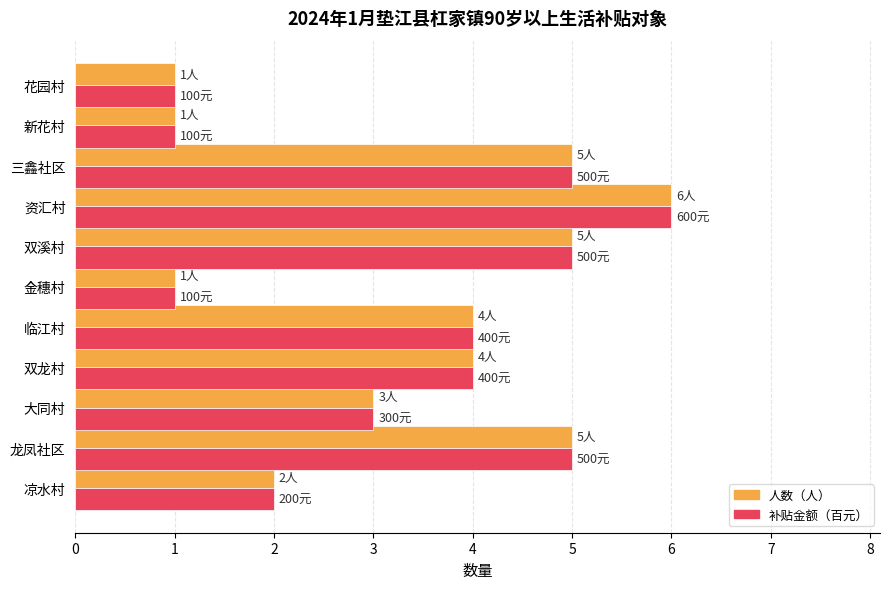

What are all the series names shown in the legend?

人数（人）, 补贴金额（百元）